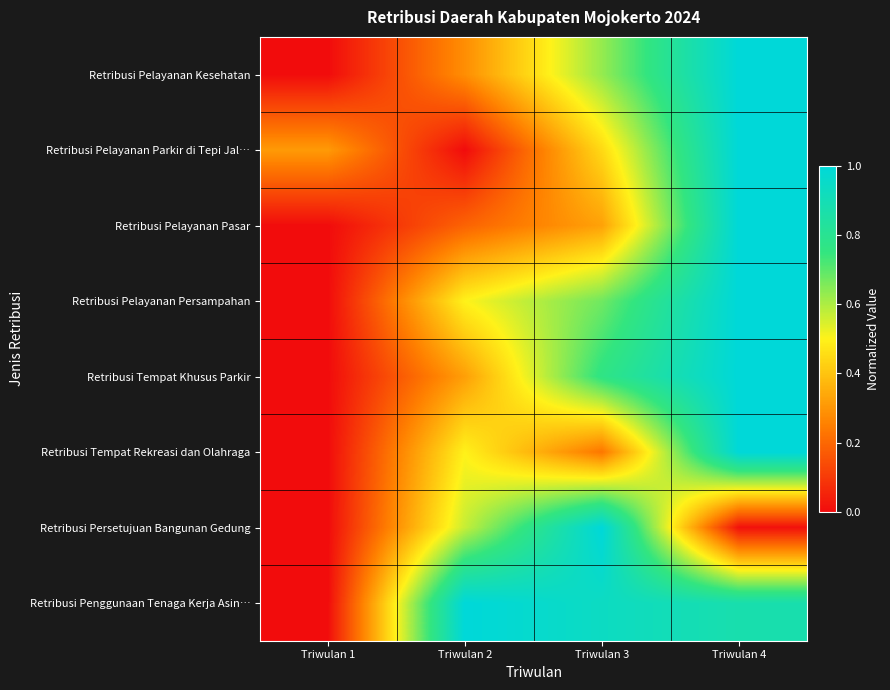

Reading left to right, what are all the values shown in this chart?

Retribusi Pelayanan Kesehatan: Triwulan 1=0.0	Triwulan 2=0.3	Triwulan 3=0.6	Triwulan 4=1.0
Retribusi Pelayanan Parkir di Tepi Jal…: Triwulan 1=0.3	Triwulan 2=0.0	Triwulan 3=0.4	Triwulan 4=1.0
Retribusi Pelayanan Pasar: Triwulan 1=0.0	Triwulan 2=0.2	Triwulan 3=0.3	Triwulan 4=1.0
Retribusi Pelayanan Persampahan: Triwulan 1=0.0	Triwulan 2=0.5	Triwulan 3=0.7	Triwulan 4=1.0
Retribusi Tempat Khusus Parkir: Triwulan 1=0.0	Triwulan 2=0.3	Triwulan 3=0.8	Triwulan 4=1.0
Retribusi Tempat Rekreasi dan Olahraga: Triwulan 1=0.0	Triwulan 2=0.5	Triwulan 3=0.2	Triwulan 4=1.0
Retribusi Persetujuan Bangunan Gedung: Triwulan 1=0.0	Triwulan 2=0.6	Triwulan 3=1.0	Triwulan 4=0.0
Retribusi Penggunaan Tenaga Kerja Asin…: Triwulan 1=0.0	Triwulan 2=1.0	Triwulan 3=0.9	Triwulan 4=0.9